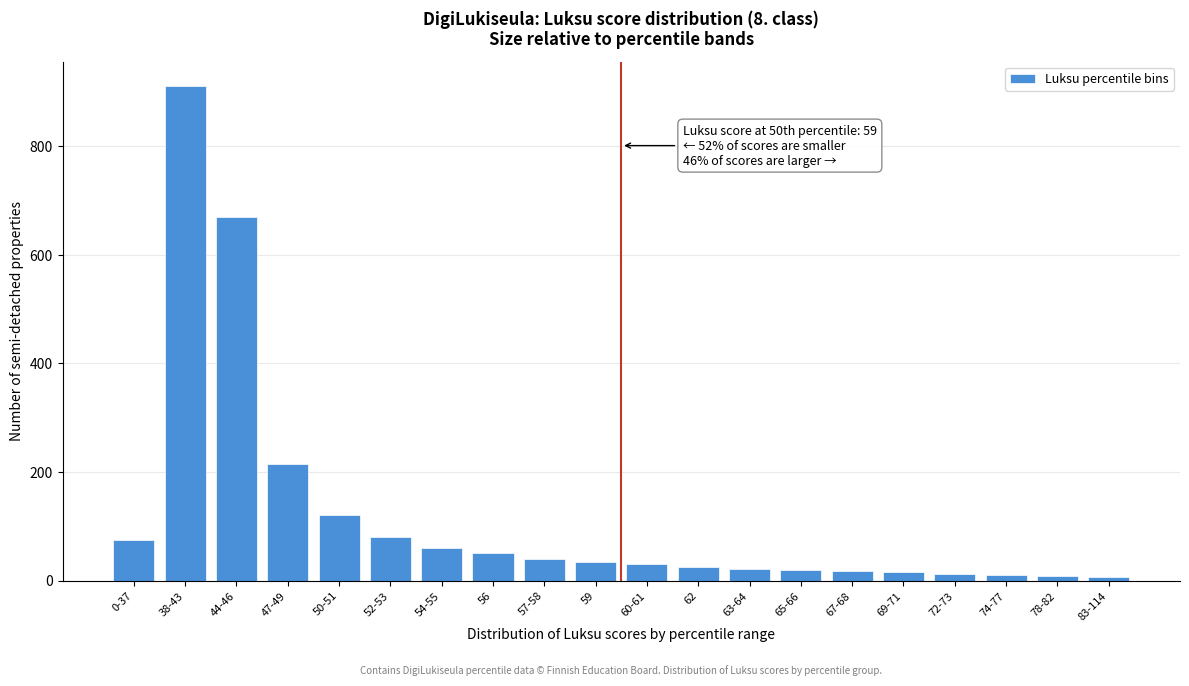

What is the ratio of the value at 44-46 to the value at 60-61?

22.3